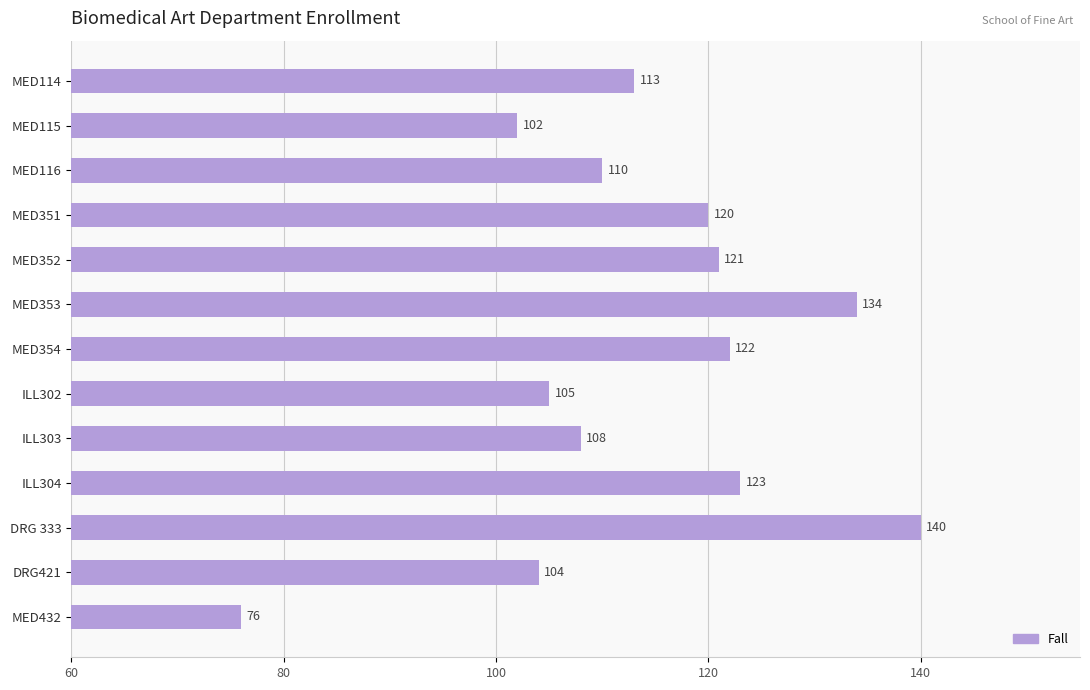

What is the difference between the second highest and second lowest values?

32